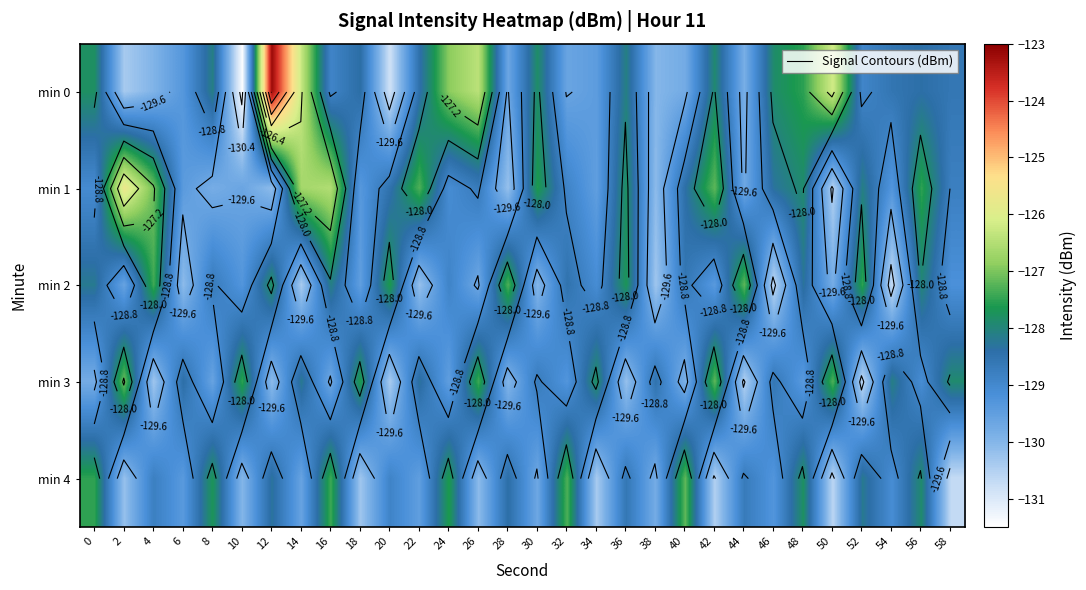

True or false: min 4 has a value of -87.7 at 20.

False